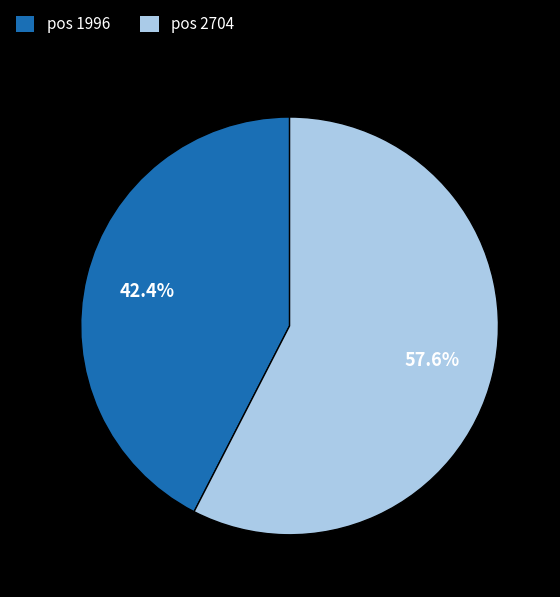

What is the ratio of the value at pos 2704 to the value at pos 1996?

1.4